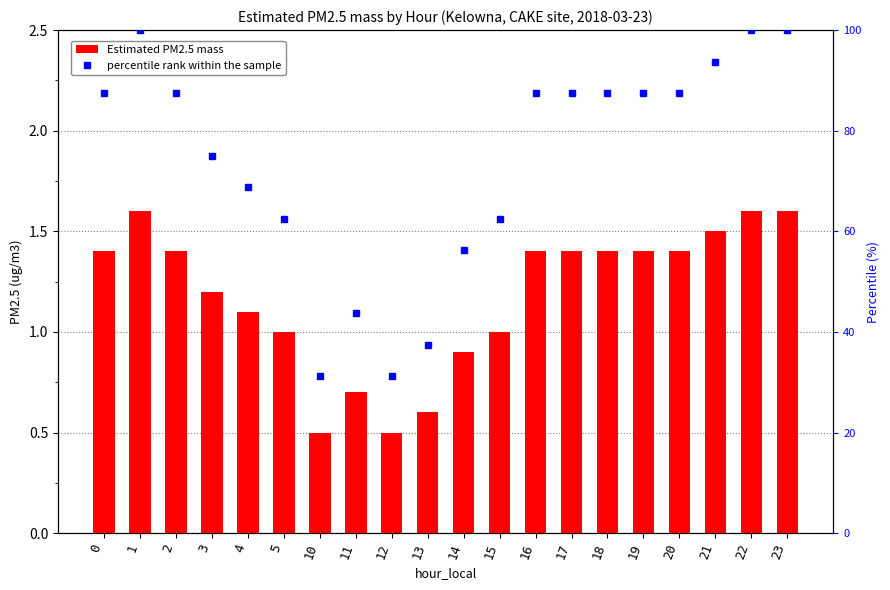

Is it true that Estimated PM2.5 mass equals 0.6 at 3?

False